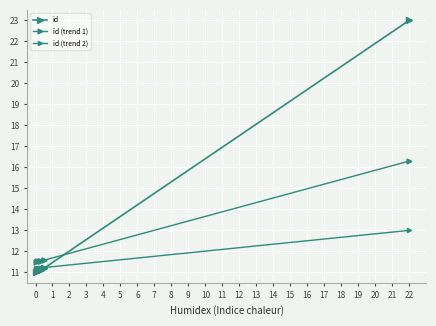

Where is id (trend 1) nearest to the value 13?

8